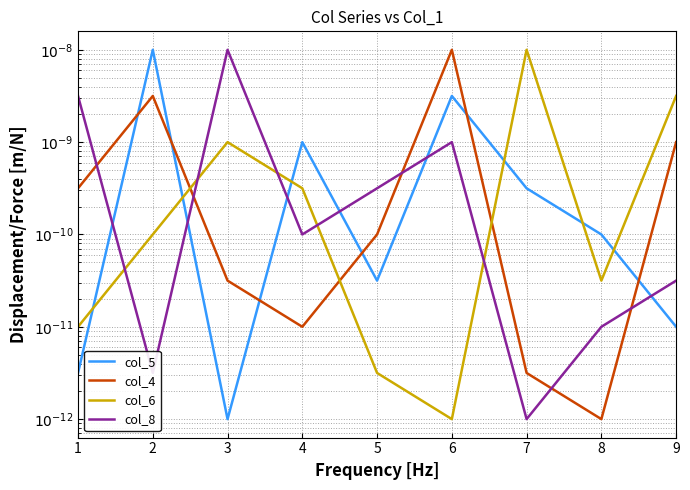

In col_8, how many points are lower than both neighbors (excluding endpoints)?

3